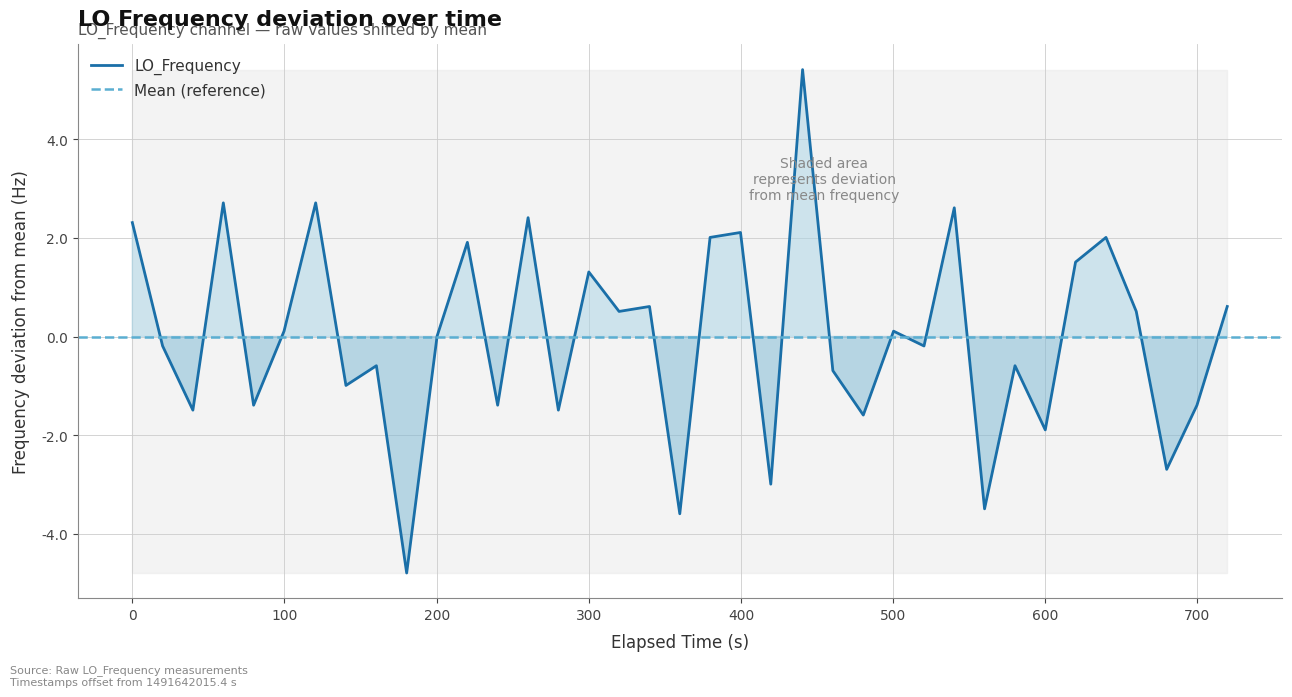

True or false: LO_Frequency has a value of 2.3 at 0.

True